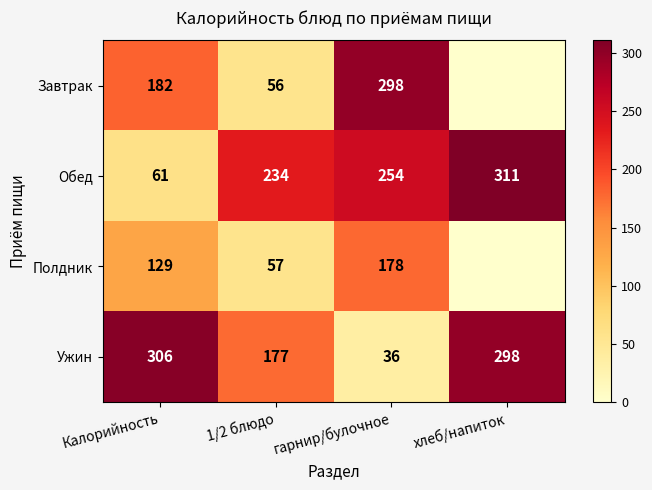

Where does the Ужин series first go above 298?

Калорийность